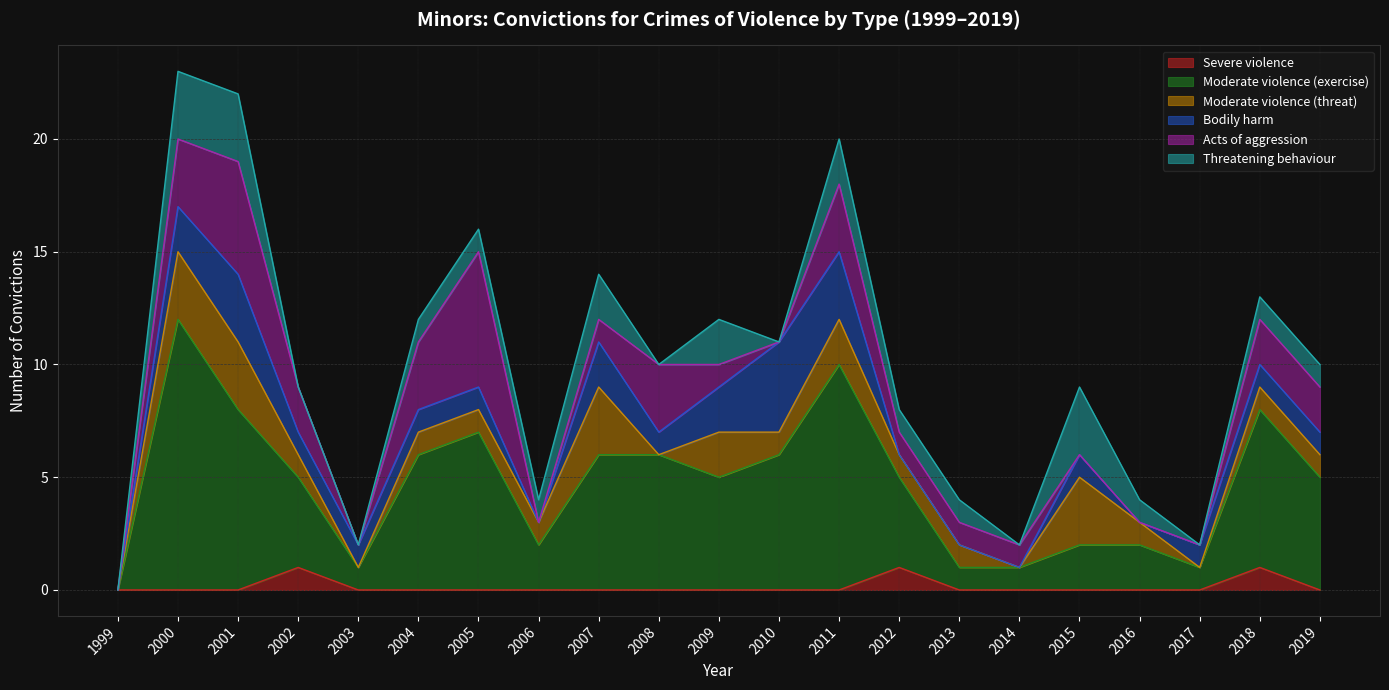

How many data points does each series have?

21